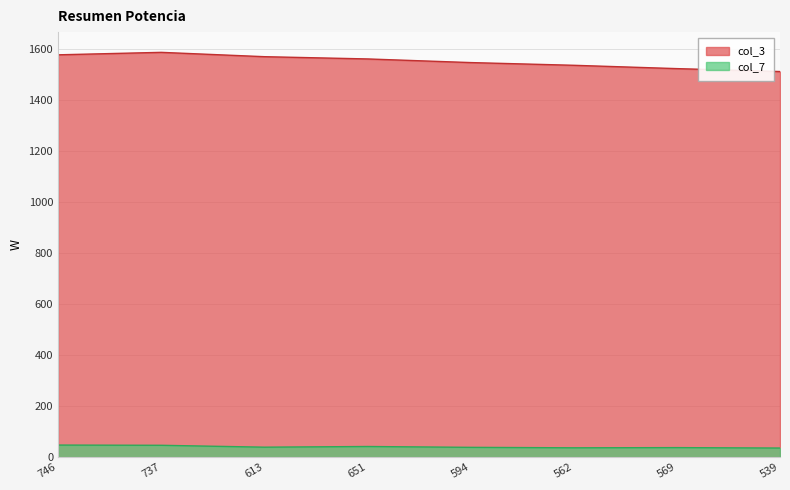

Between 651 and 746, which is larger?

746